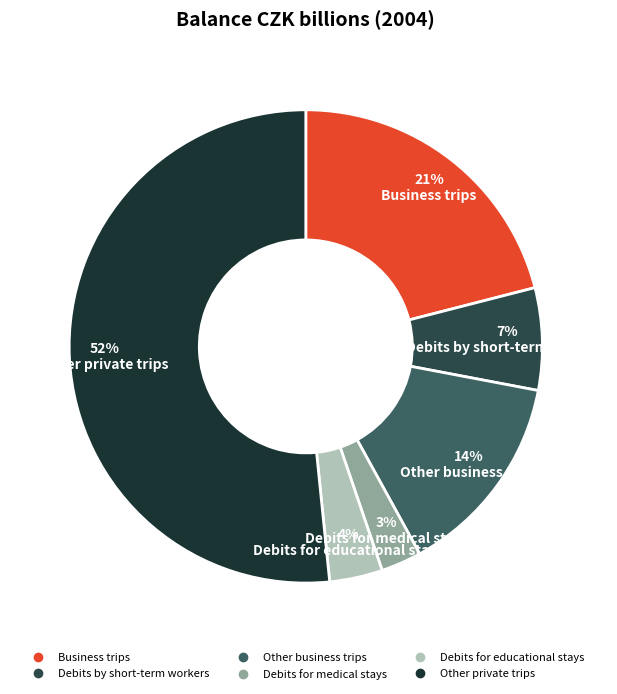

To the nearest percent, what is the difference between the largest and smallest slice percentages?

49%